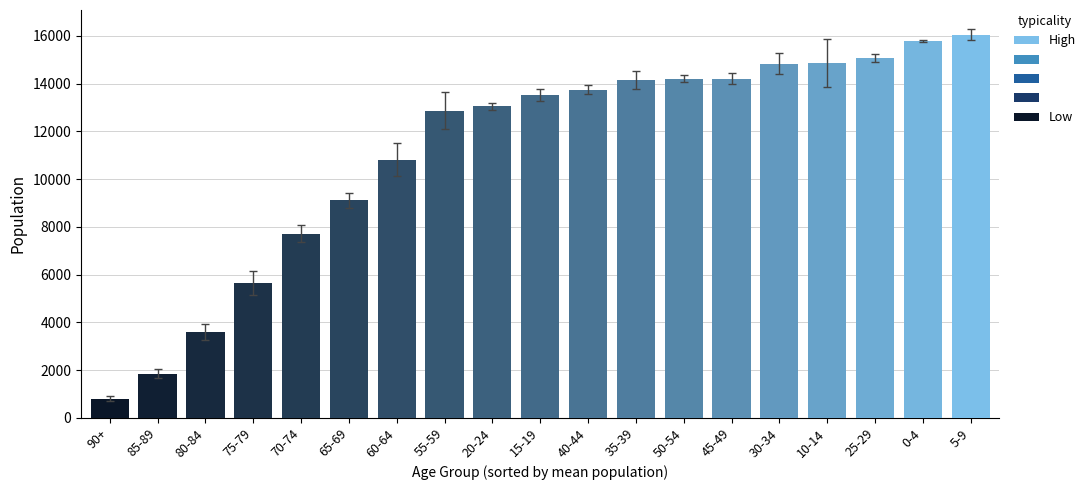

What is the value of the 4th bar from the left?

5647.7